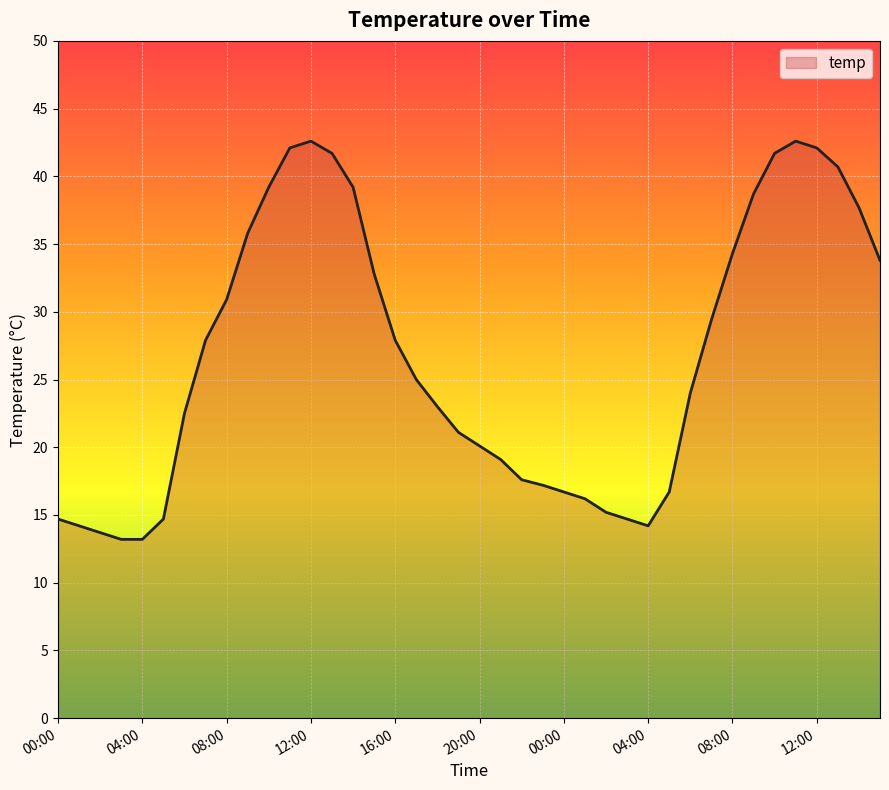

True or false: the data has more than 0 interior local peaks.

True